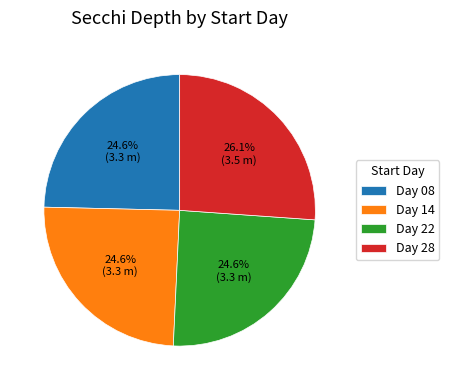

How many segments does this pie chart have?

4